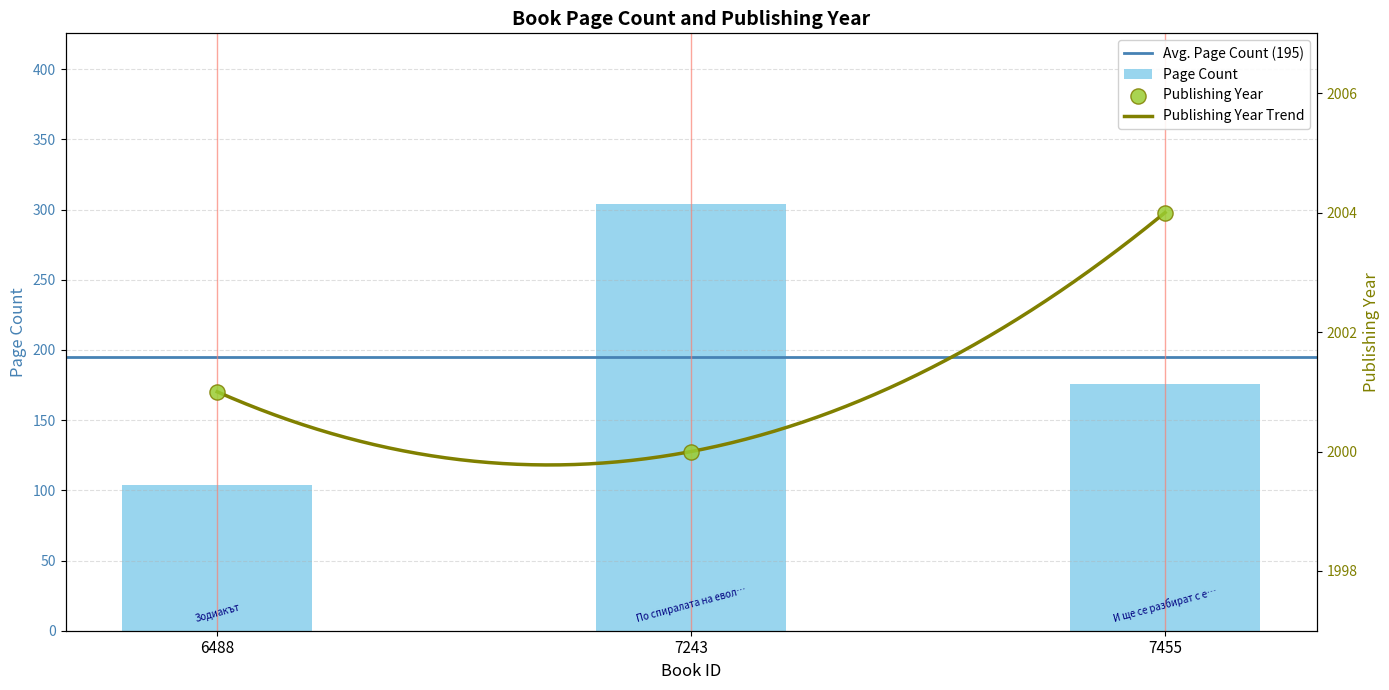

Which series contains the lowest Y value?

pageCount